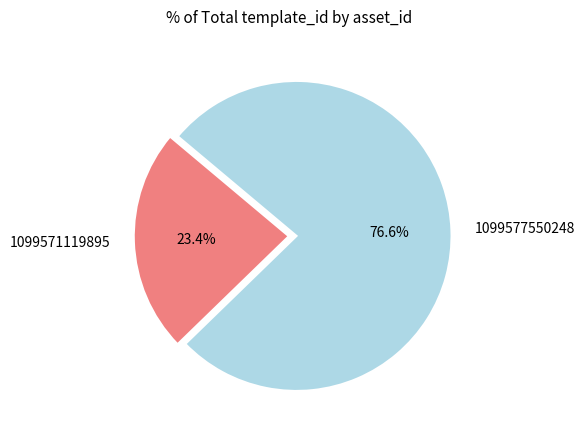

Rank the categories by value from highest to lowest.

1099577550248, 1099571119895